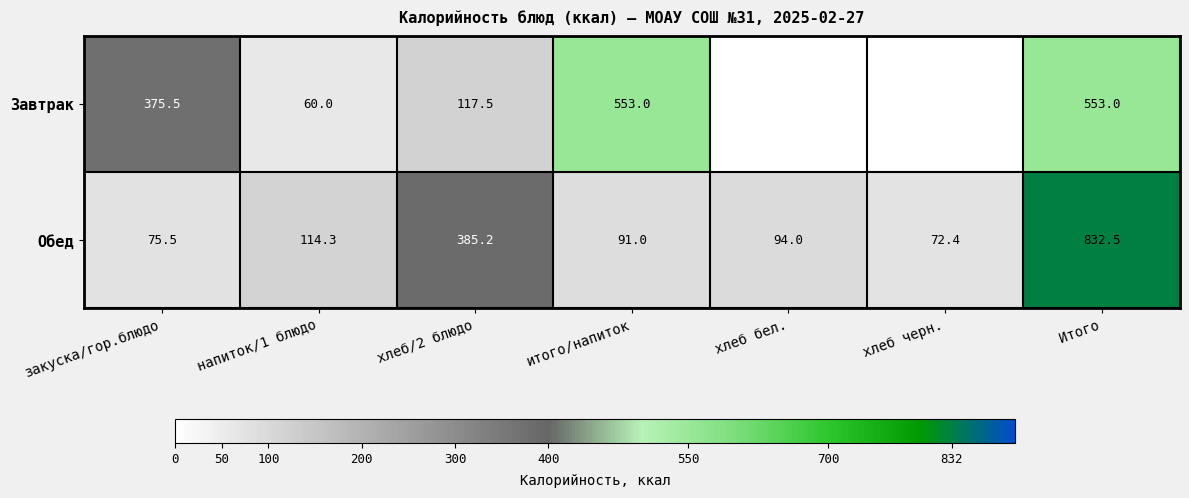

What is the difference between the Обед values at итого/напиток and хлеб черн.?

18.6